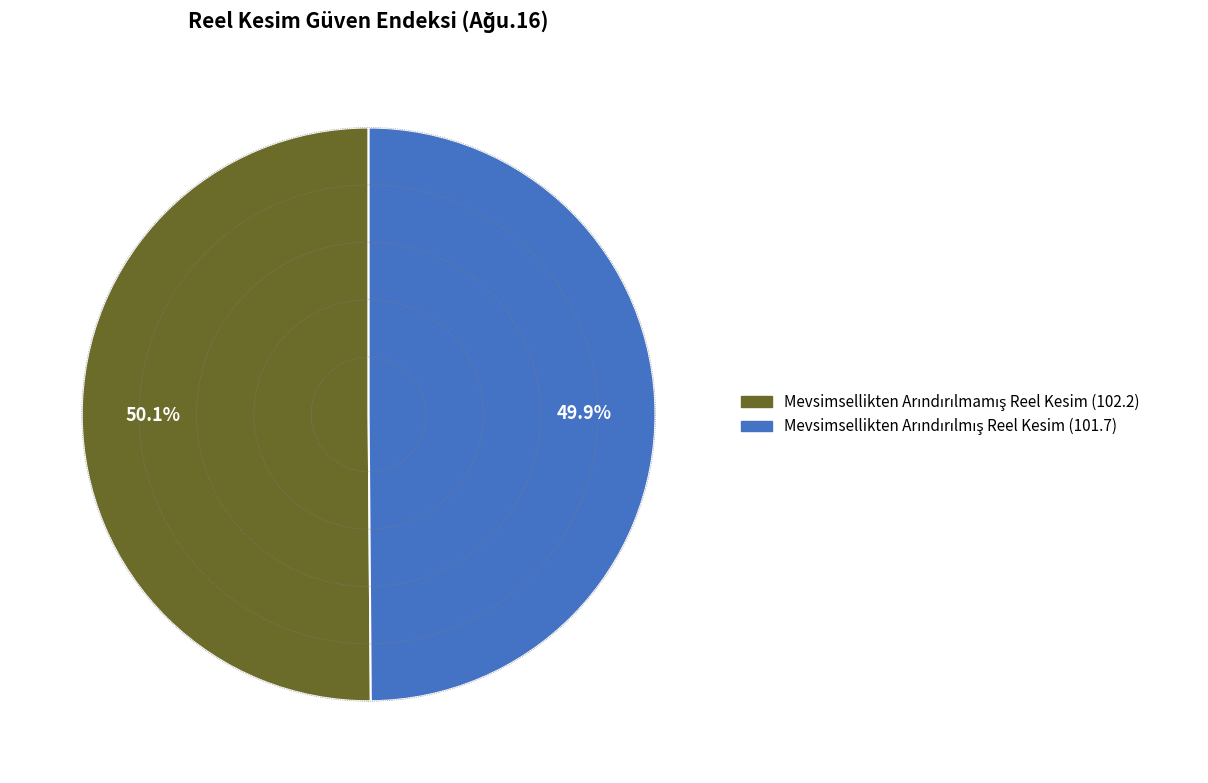

Is there any slice that represents more than half of the pie?

Yes